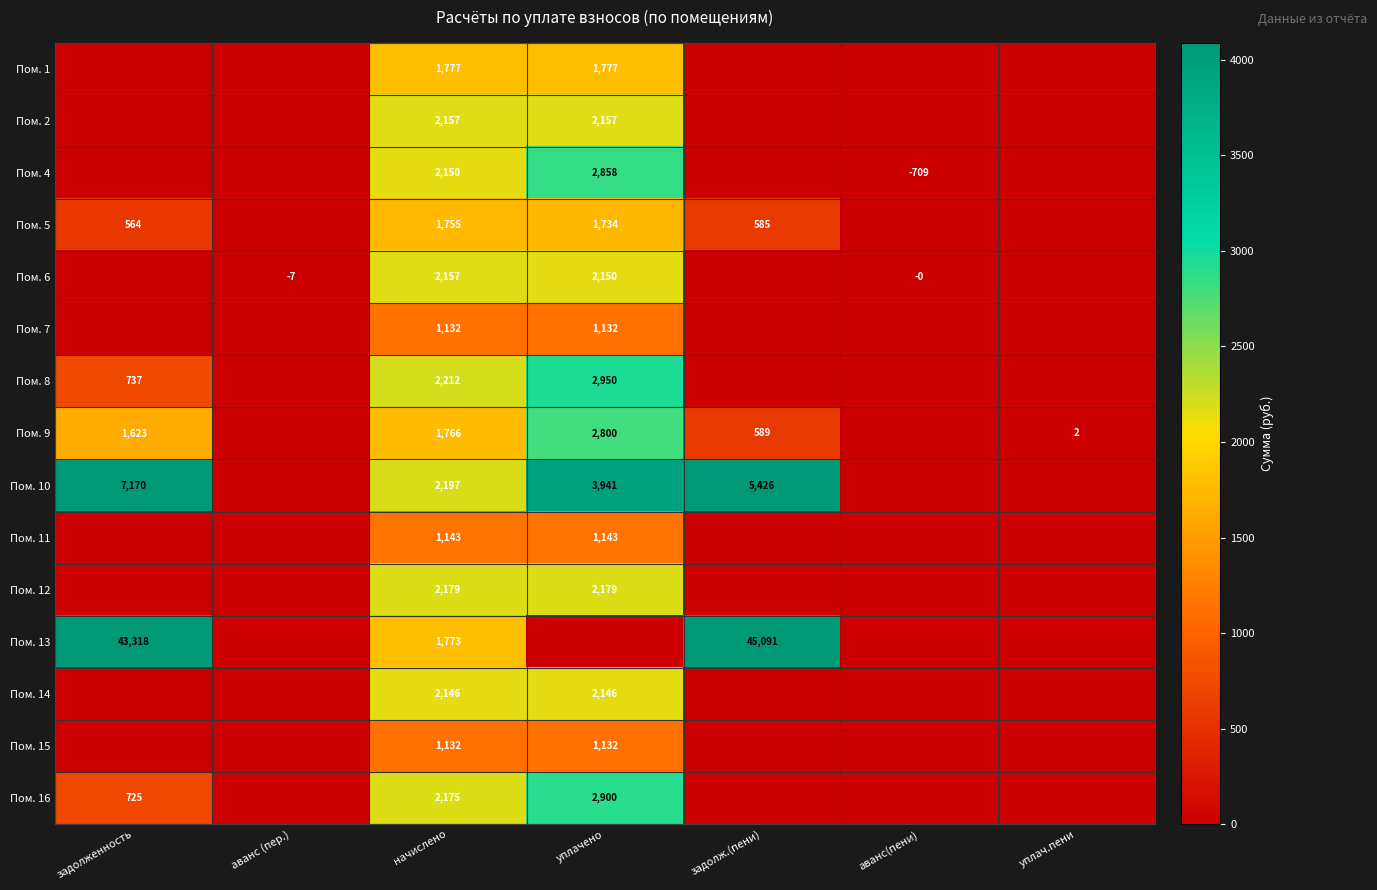

The Пом. 13 series shows 45091 at задолж.(пени). True or false?

True